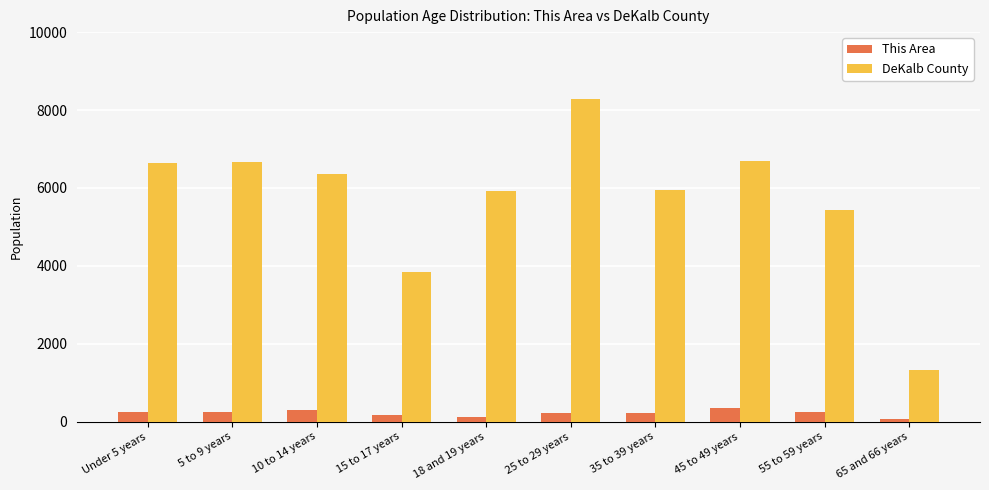

Rank the series by their maximum value, from lowest to highest.

This Area, DeKalb County